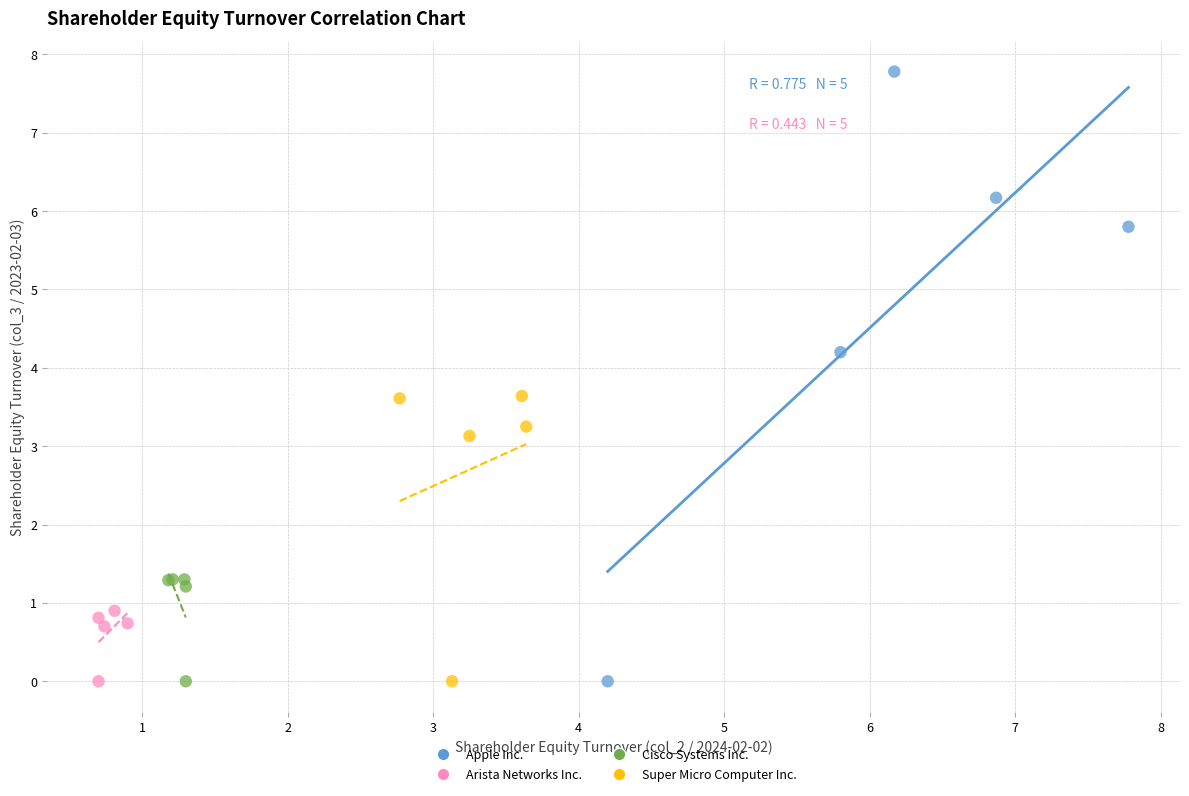

Which series contains the highest Y value?

Apple Inc.